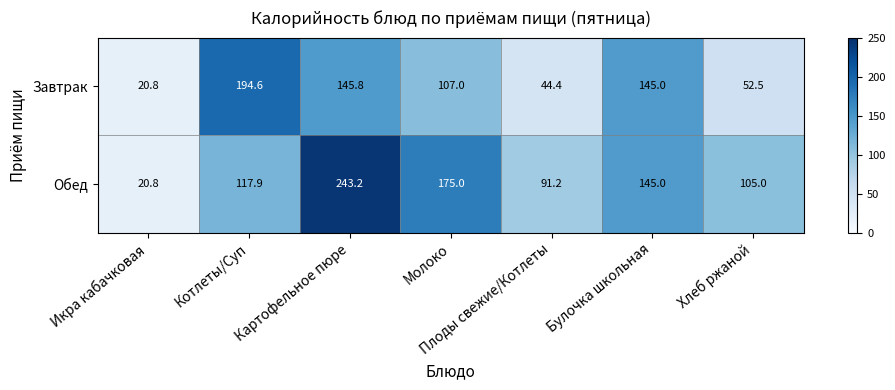

What value does the Обед series have at Хлеб ржаной?

105.0